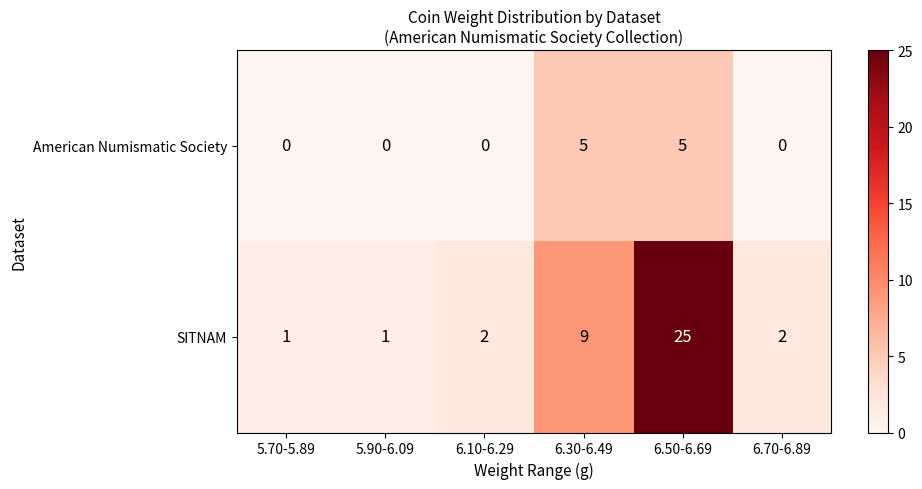

What is the difference between the maximum and minimum values in the American Numismatic Society series?

5